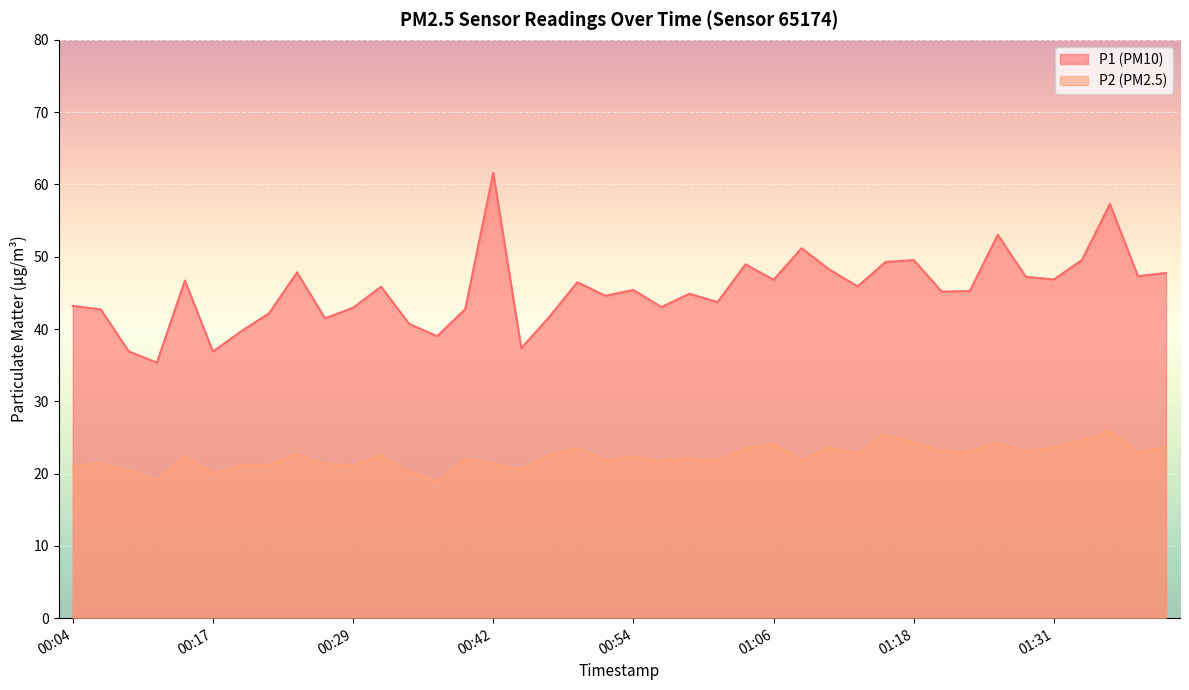

What is the total value across all series at 01:09?

73.0